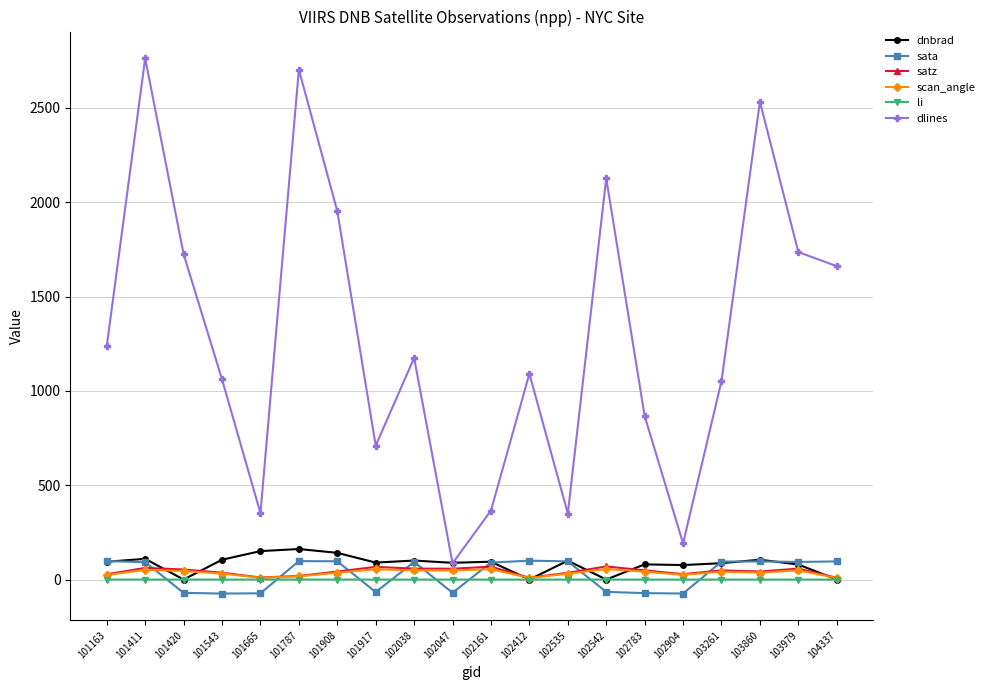

How many lines are shown in the chart?

6